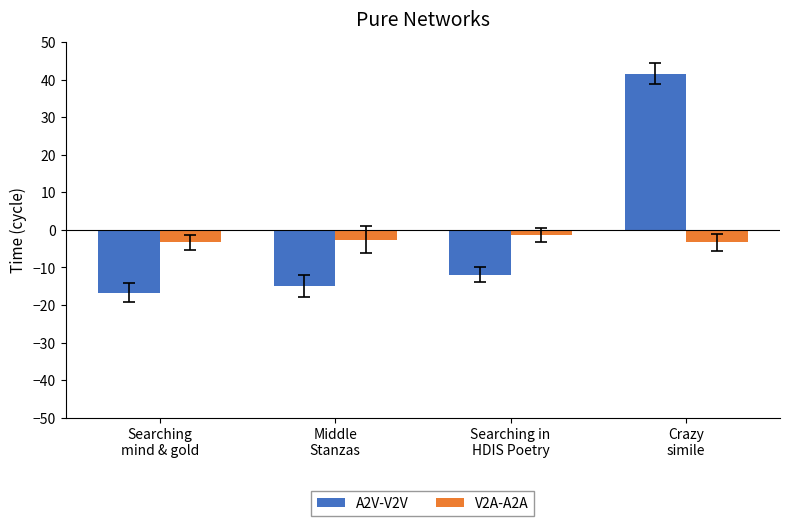

What are all the series names shown in the legend?

A2V-V2V, V2A-A2A